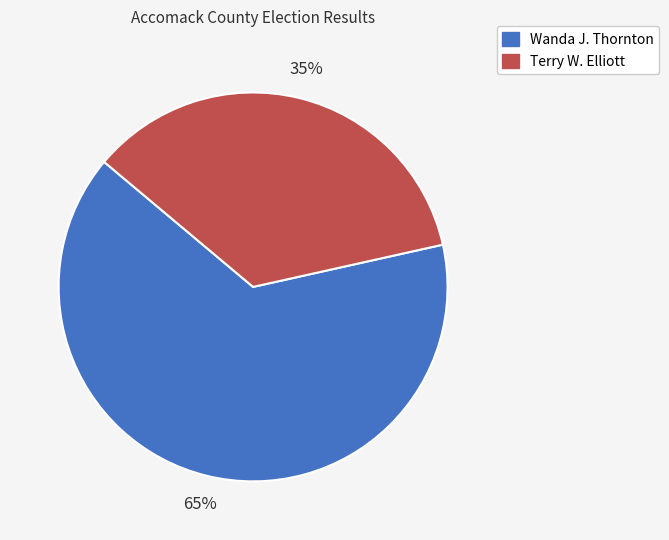

Is it true that Terry W. Elliott is 35% of the pie?

True